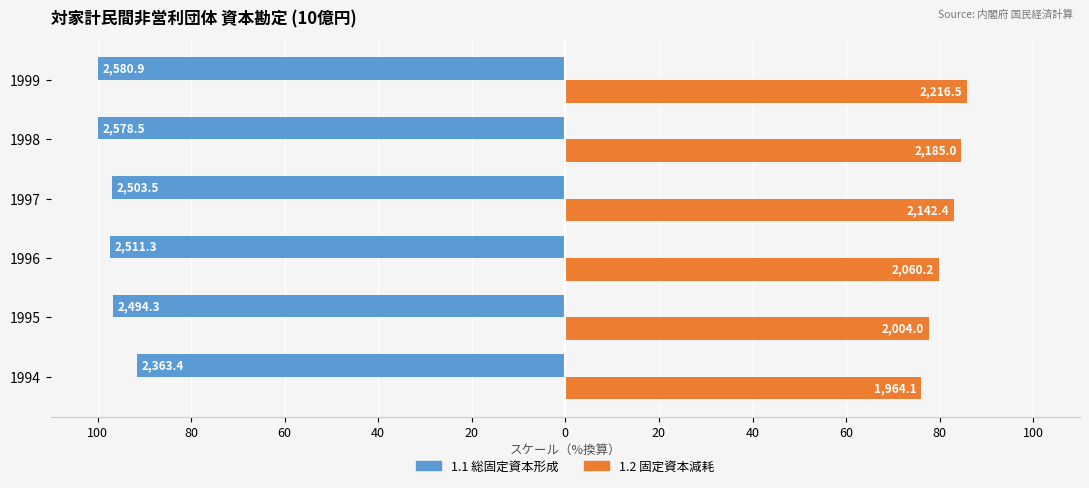

What are all the series names shown in the legend?

1.1 総固定資本形成, 1.2 固定資本減耗